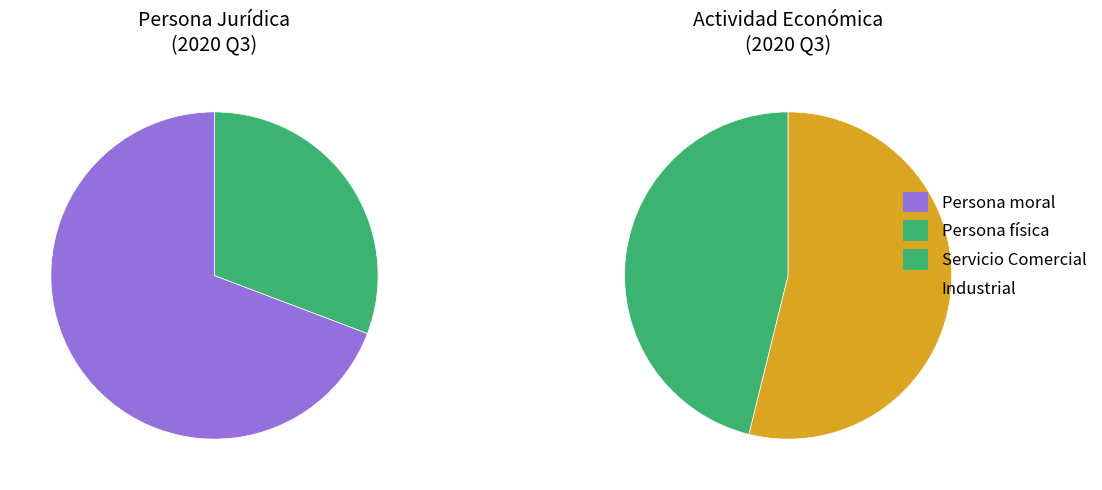

Which slice represents more than half of the pie?

Persona moral